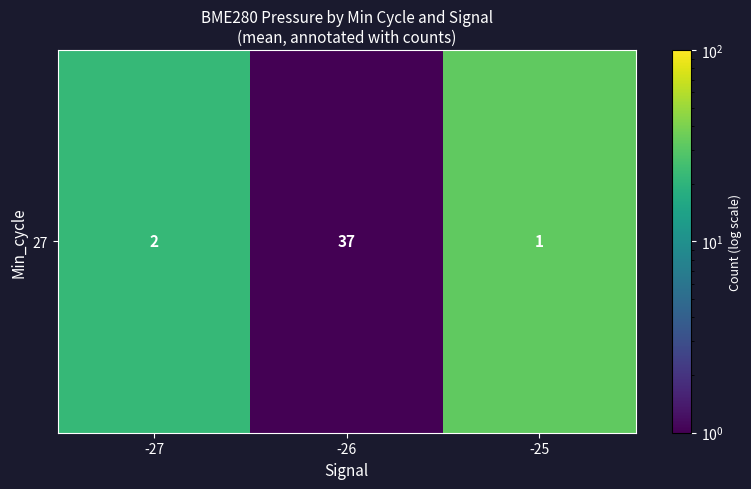

Reading right to left, transcribe all the data shown in this chart.

-25=32.7	-26=1.0	-27=22.0